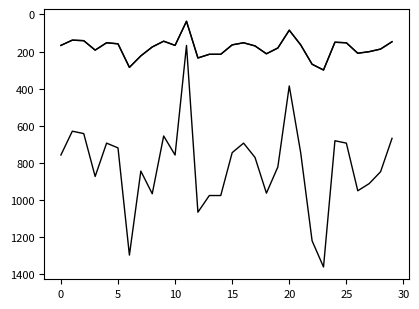

Is this an area chart (filled region under the line)?

No